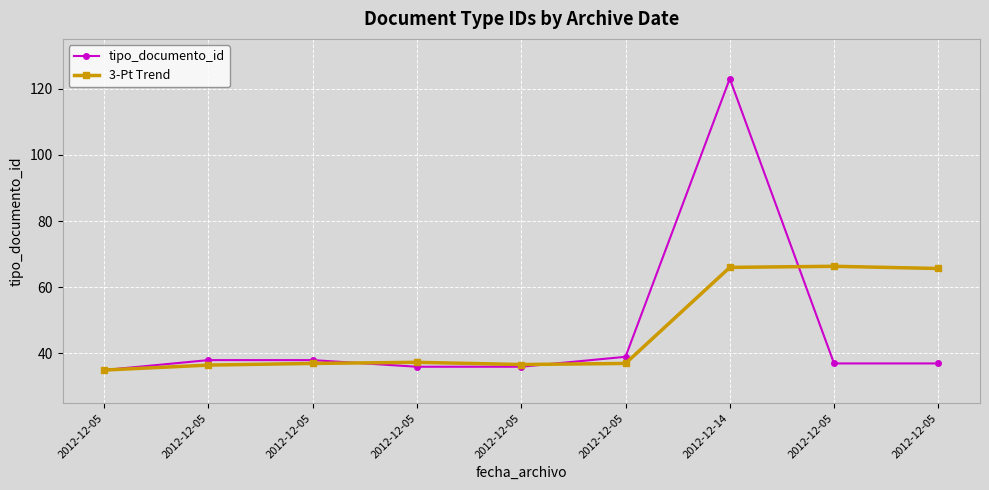

What is the difference between the second highest and second lowest values in the tipo_documento_id series?

3.0